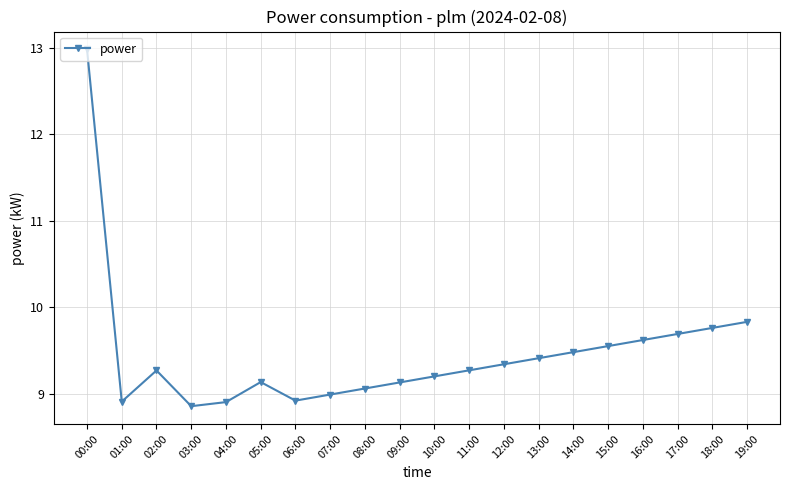

The value at 12:00 is 14.3. True or false?

False